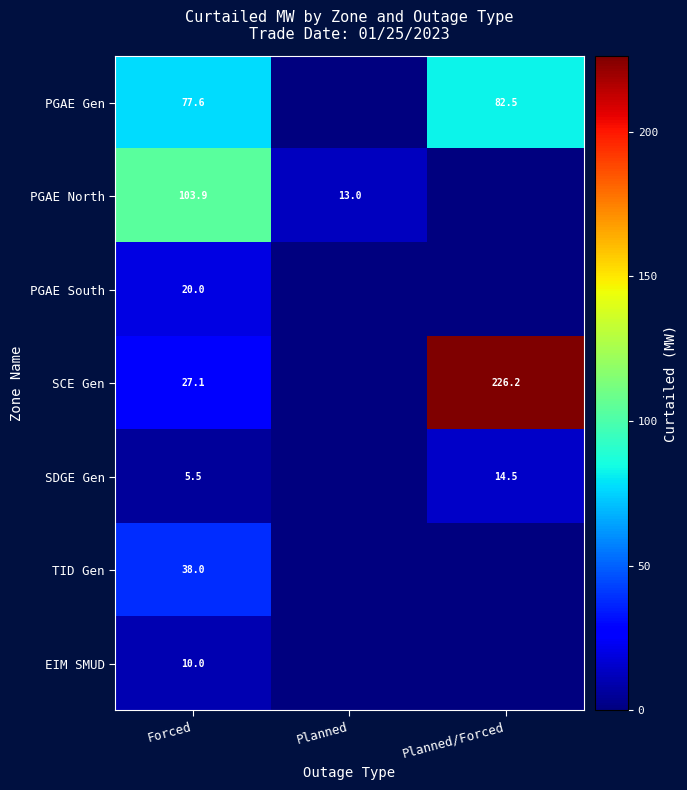

What is the spread (max minus min) of values at Planned?

13.0